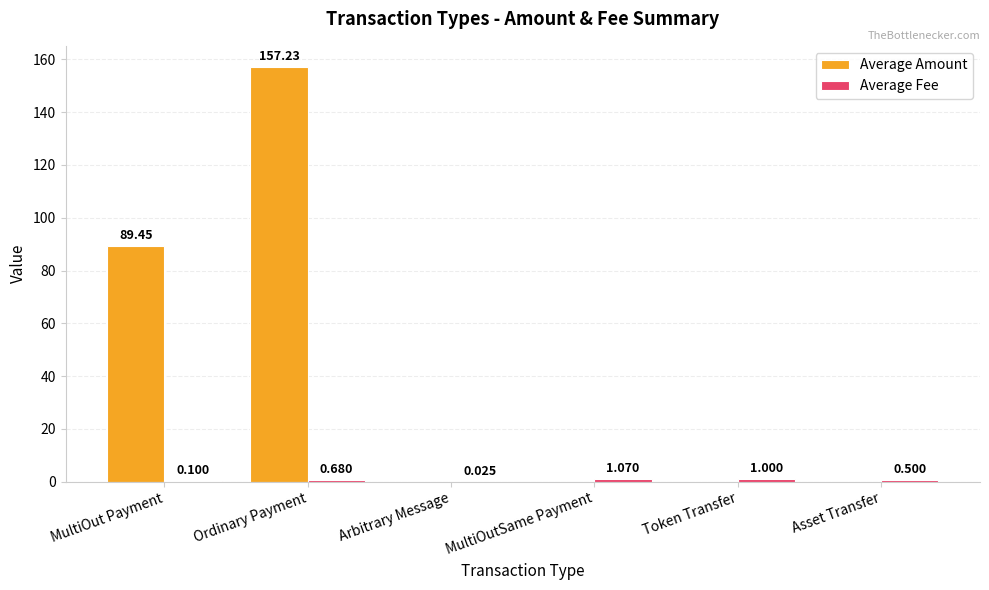

Between MultiOut Payment and Token Transfer, which series saw the biggest shift?

Average Amount